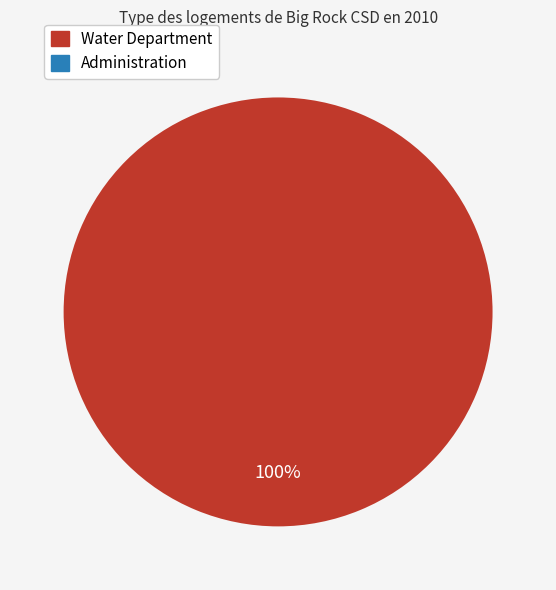

Is there any slice that represents more than half of the pie?

Yes